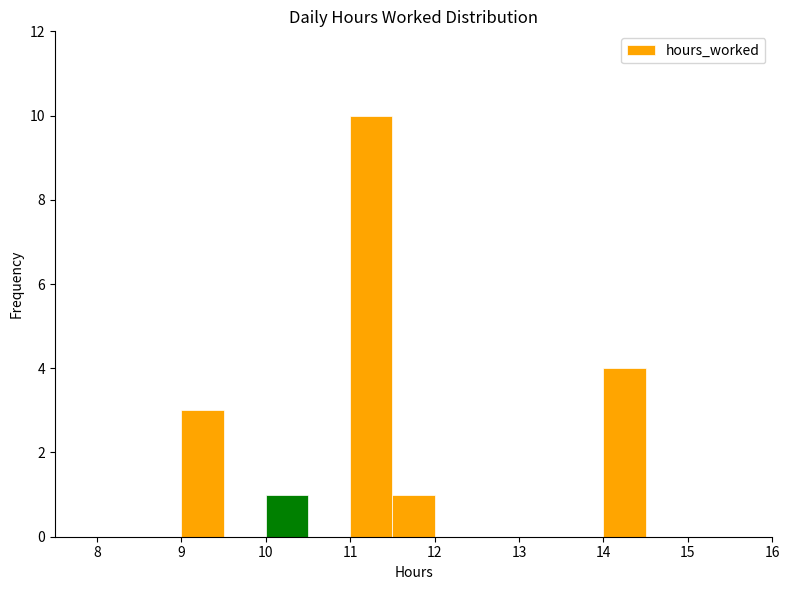

Reading left to right, list every bar in this chart as the range it spans on the x-axis followed by its height. The values are not printed on the chart, so give them approximately, as read against the axis.

8.0 to 8.5: 0
8.5 to 9.0: 0
9.0 to 9.5: 3
9.5 to 10.0: 0
10.0 to 10.5: 1
10.5 to 11.0: 0
11.0 to 11.5: 10
11.5 to 12.0: 1
12.0 to 12.5: 0
12.5 to 13.0: 0
13.0 to 13.5: 0
13.5 to 14.0: 0
14.0 to 14.5: 4
14.5 to 15.0: 0
15.0 to 15.5: 0